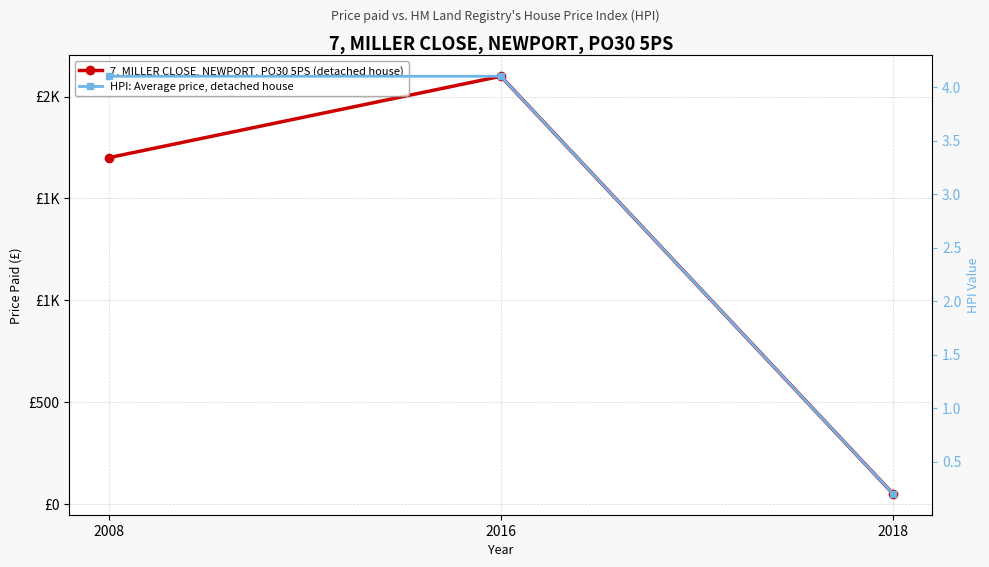

Which category has the lowest value in the 7, MILLER CLOSE, NEWPORT, PO30 5PS (detached house) series?

2018